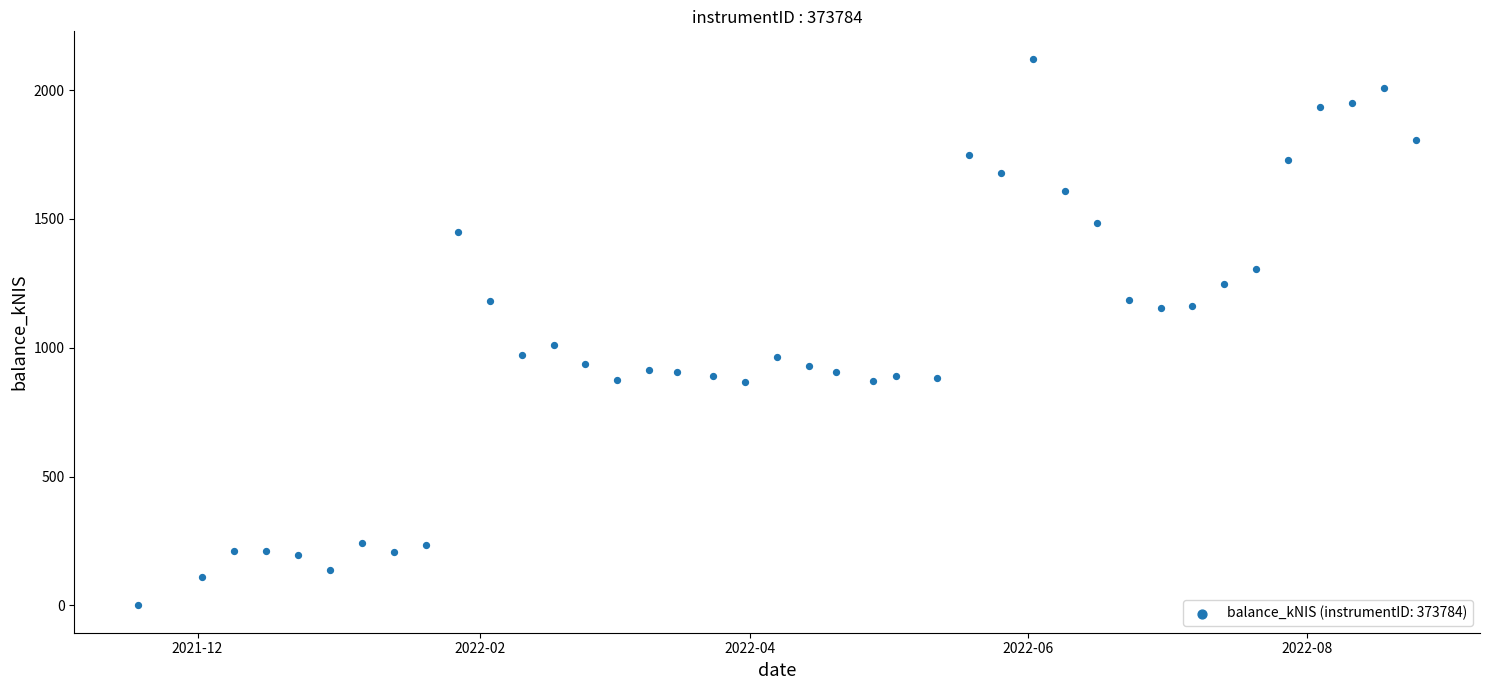

What is the range of Y values (max minus min)?

2122.4